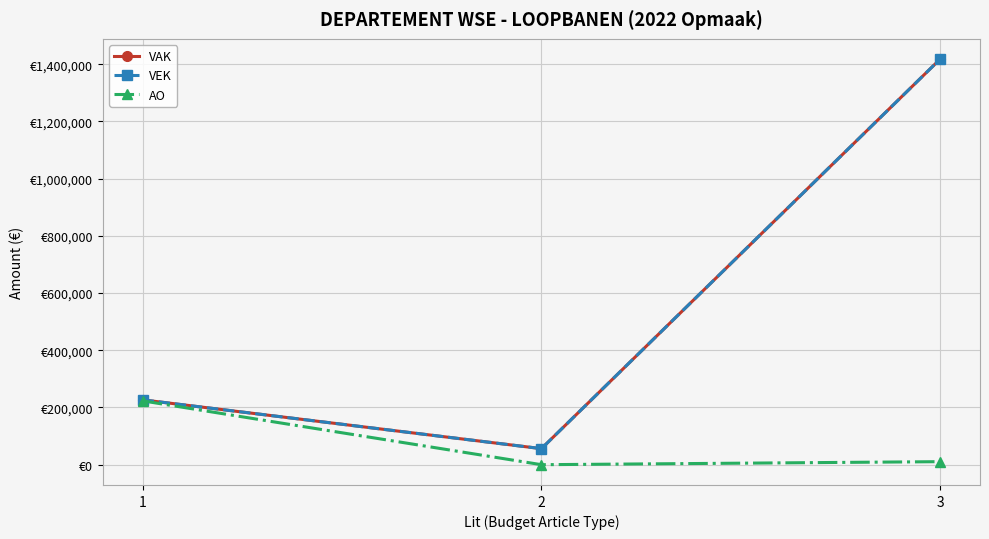

Is this an area chart (filled region under the line)?

No